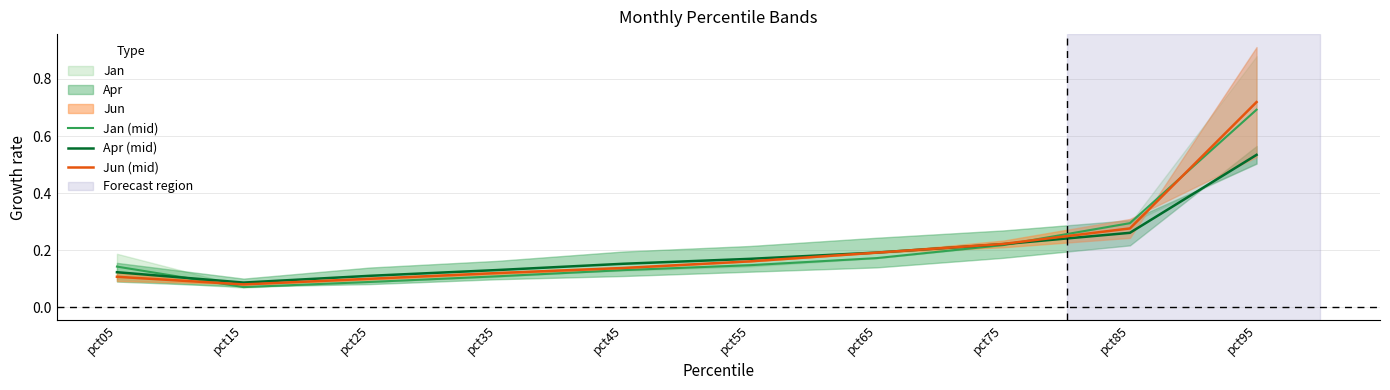

What are all the series names shown in the legend?

Jan (mid), Apr (mid), Jun (mid)